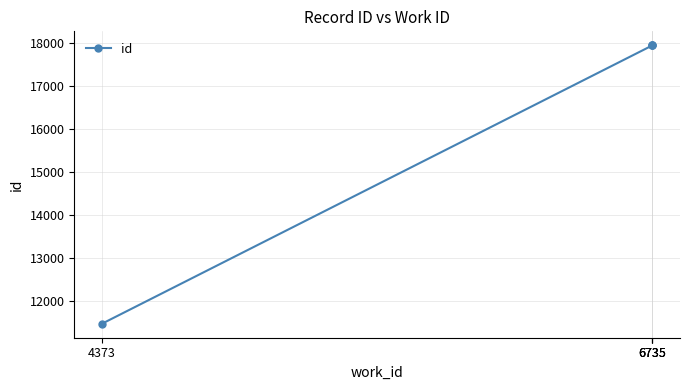

What is the smallest value displayed?

11479